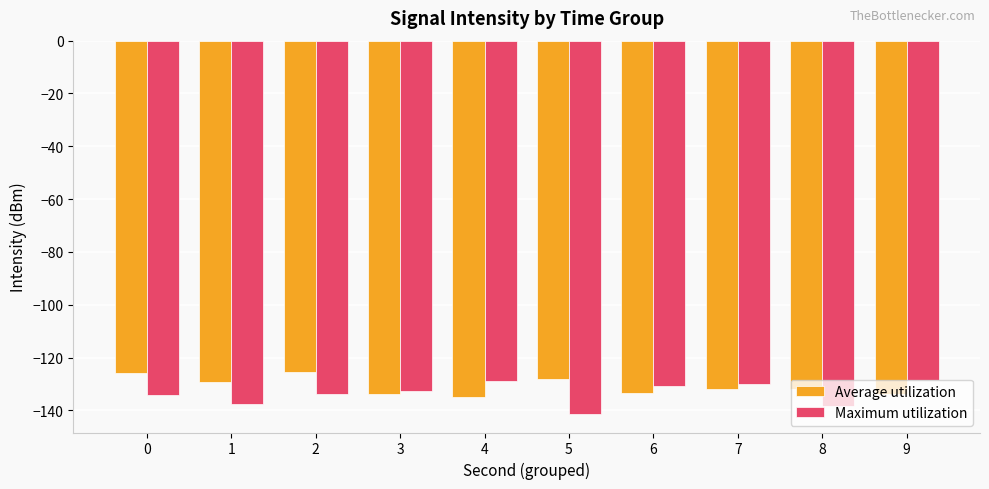

What is the approximate value of Maximum utilization at 2?

-133.8